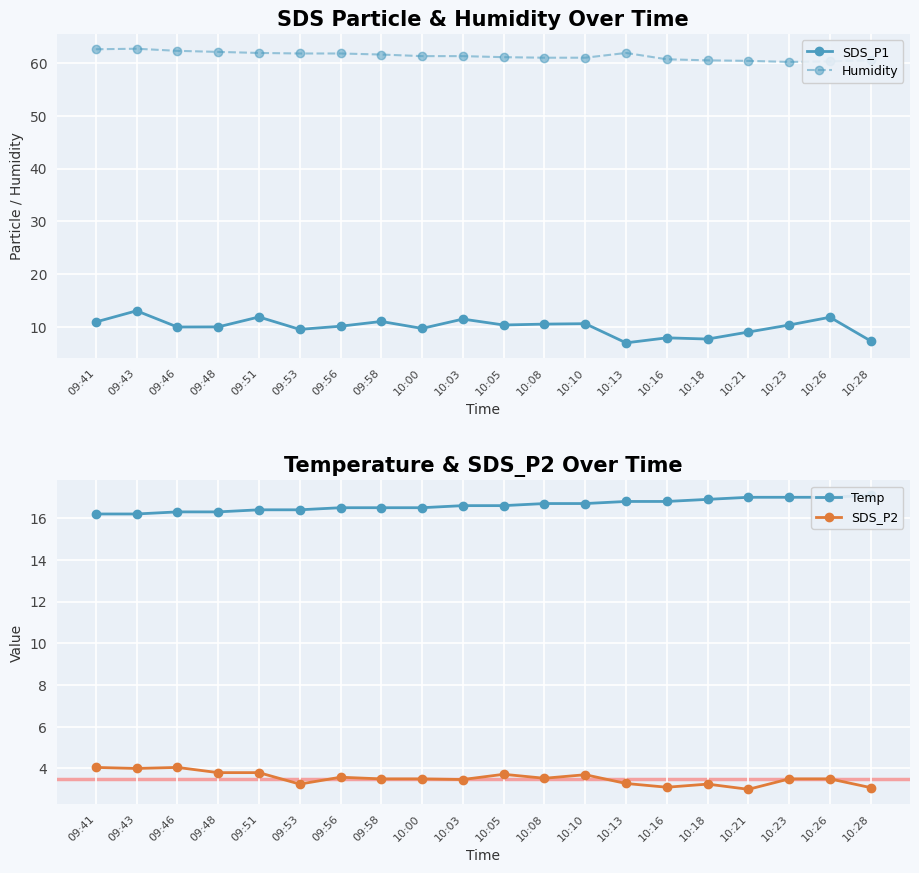

What is the average value of the SDS_P2 series?

3.5